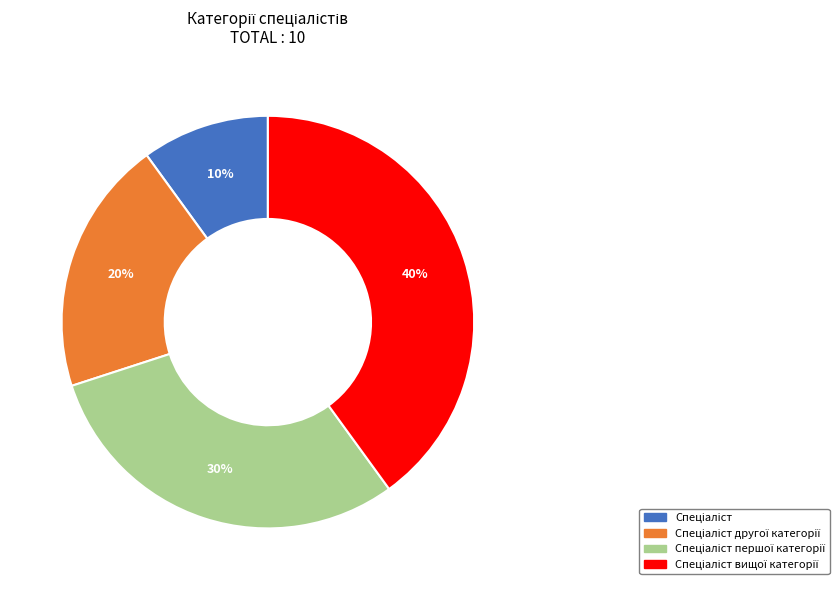

Does any single category account for the majority?

No